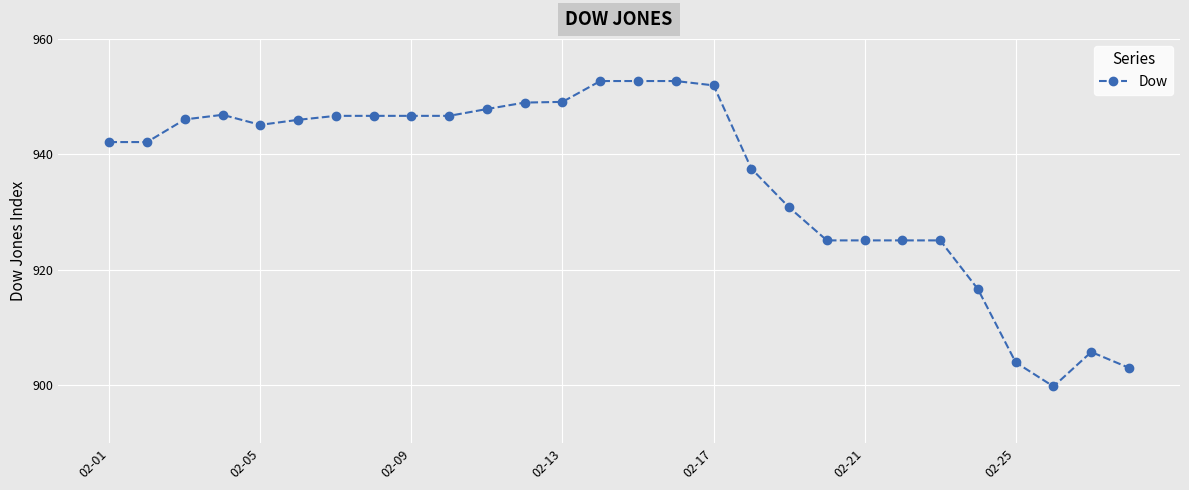

What is the minimum value shown in the chart?

899.8